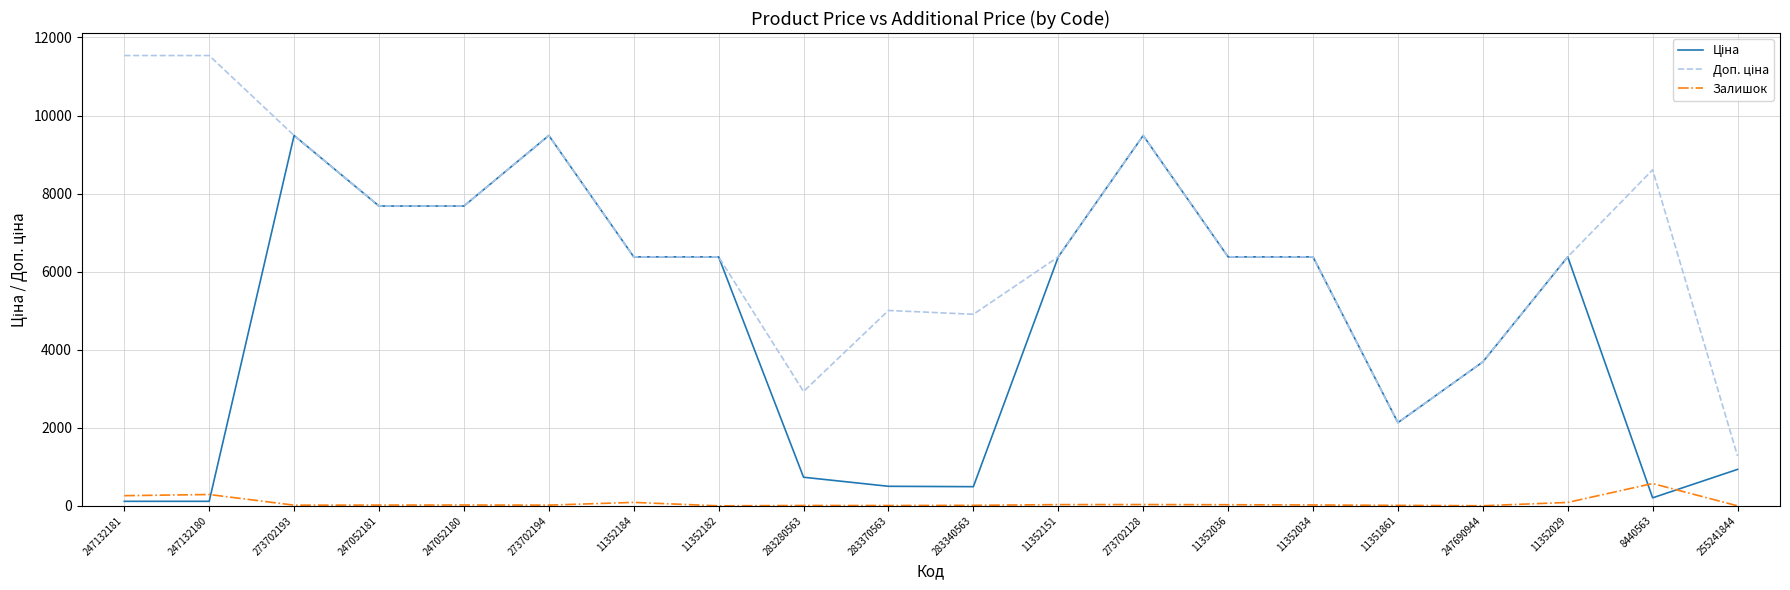

What is the total value across all series at 255241844?

2210.9